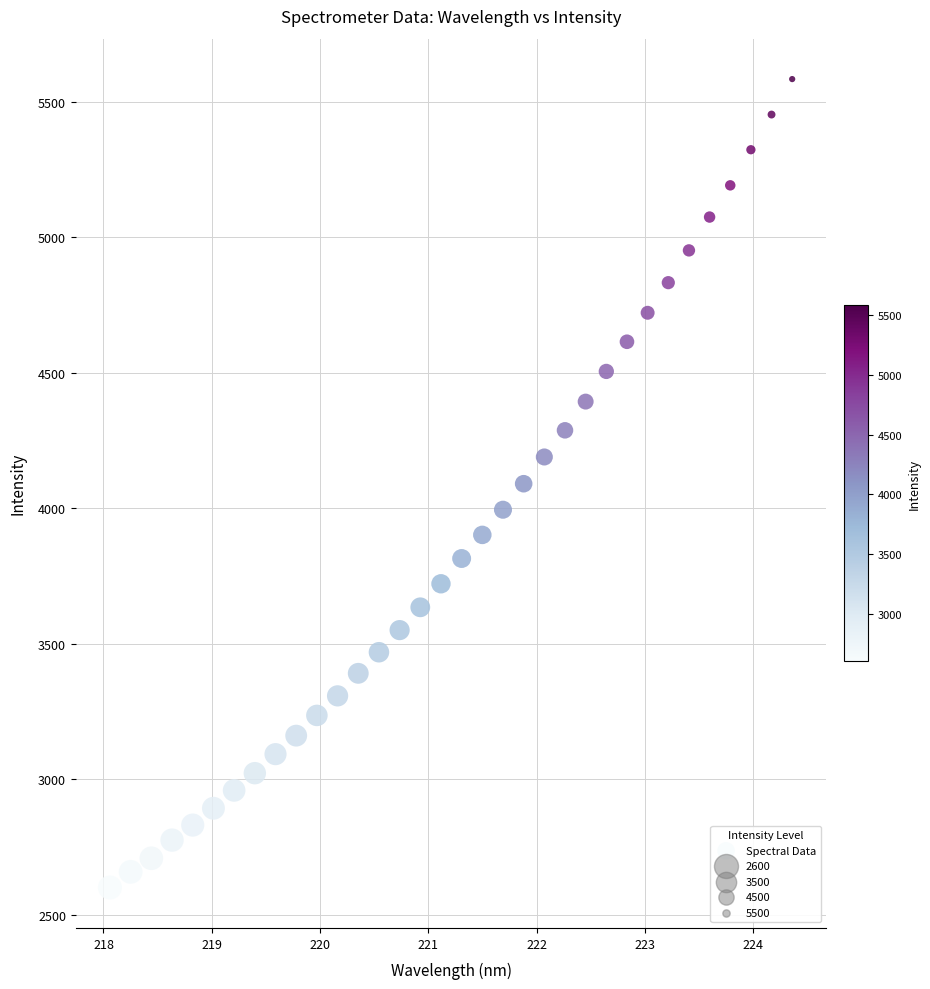

What is the range of Y values (max minus min)?

2982.5